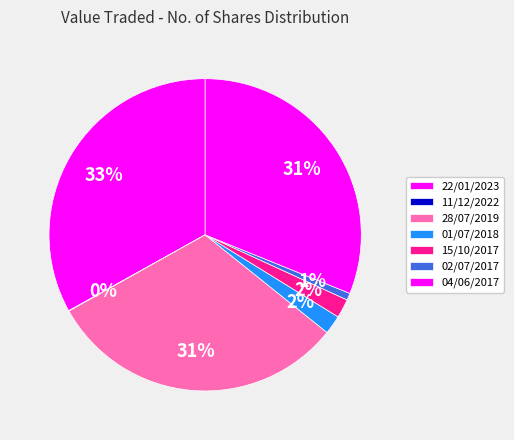

Rank the categories by value from lowest to highest.

11/12/2022, 02/07/2017, 01/07/2018, 15/10/2017, 28/07/2019, 04/06/2017, 22/01/2023